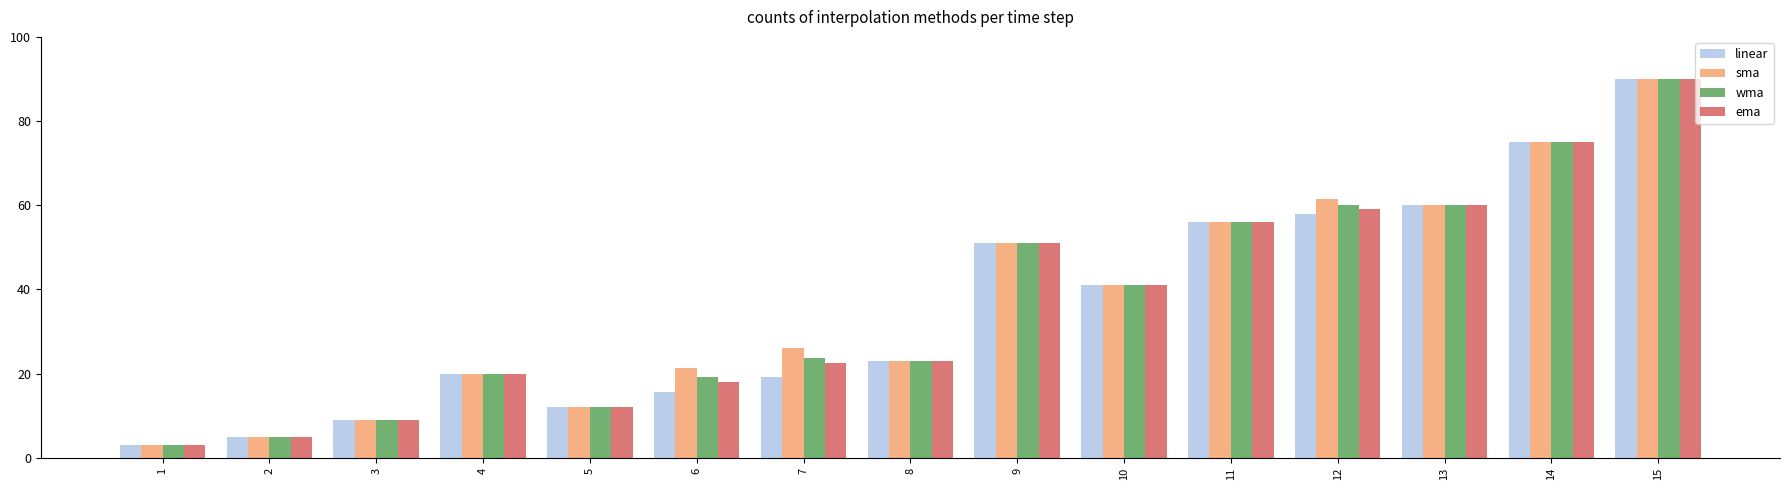

What is the difference between the maximum and minimum values in the wma series?

87.0